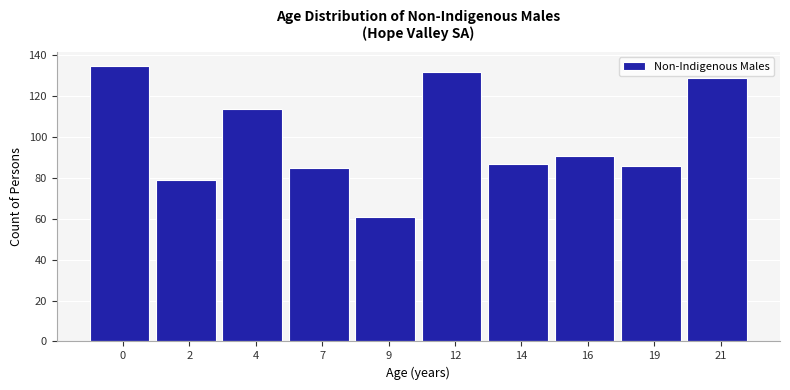

Reading left to right, list all the values displayed in this chart.

135	79	114	85	61	132	87	91	86	129